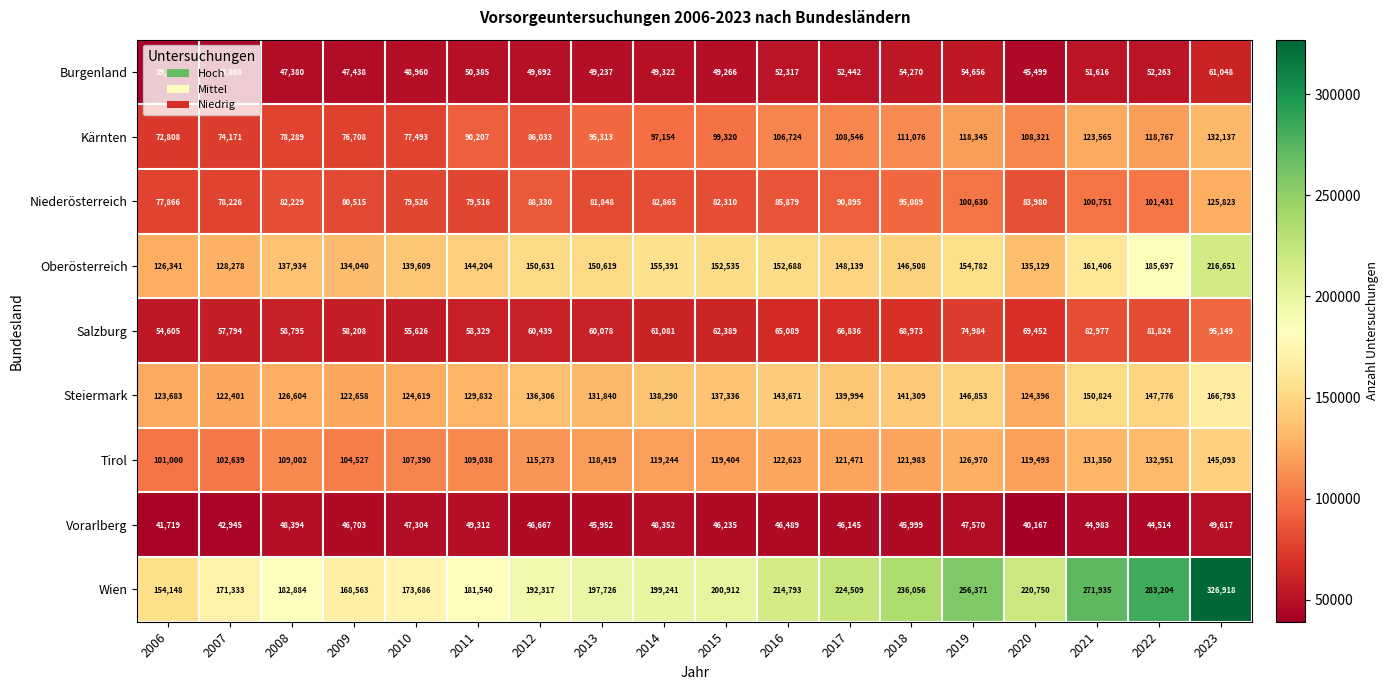

What is the difference between the Wien values at 2018 and 2011?

54516